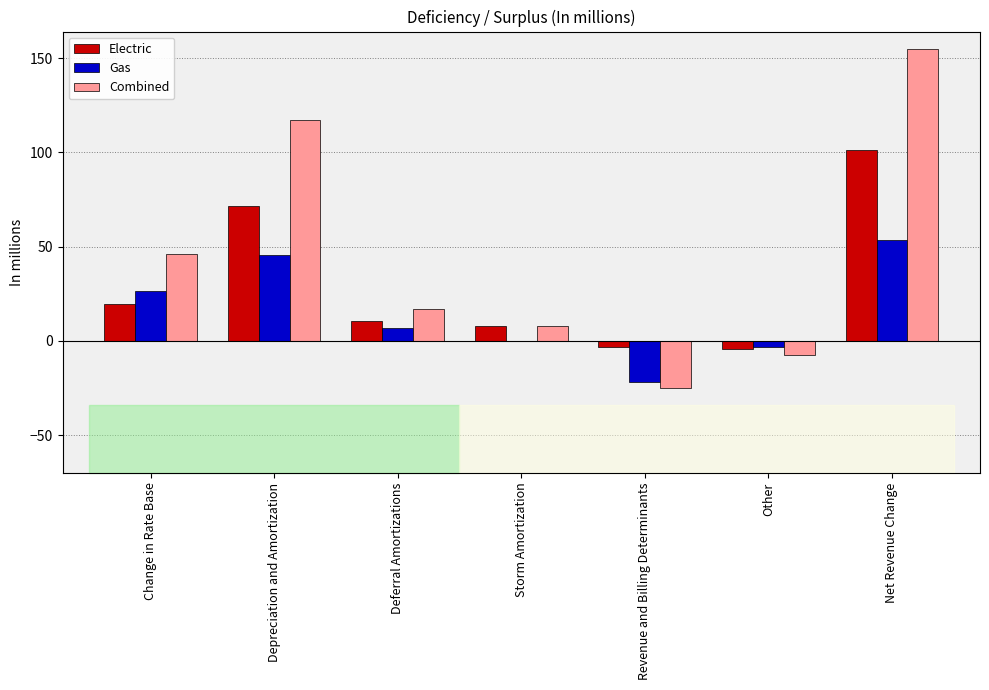

Where does the Gas series first go above 6?

Change in Rate Base